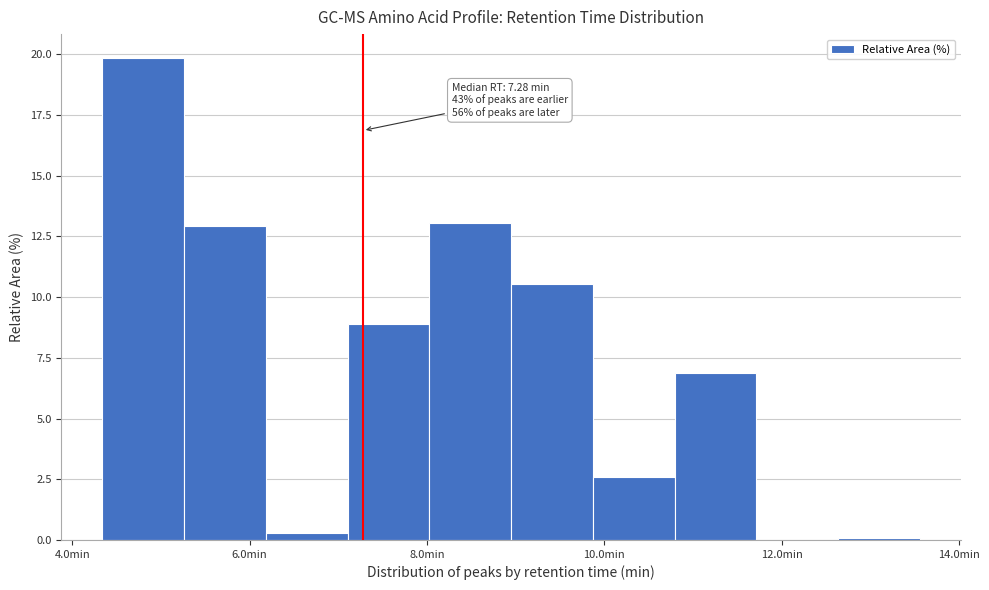

Which range on the x-axis has the tallest bar?

4.4 to 5.2